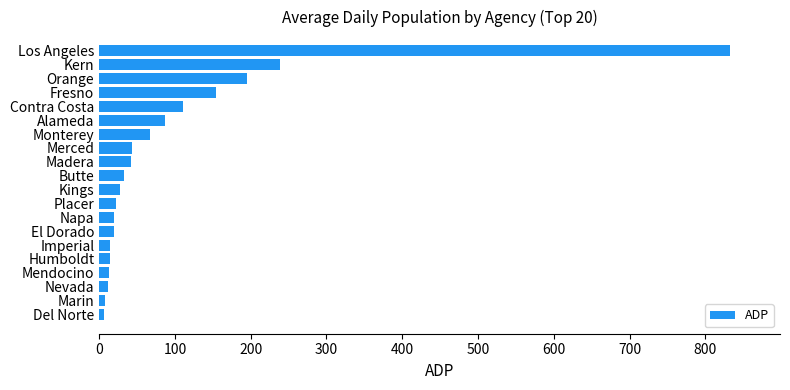

The value at Kings is 28. True or false?

True